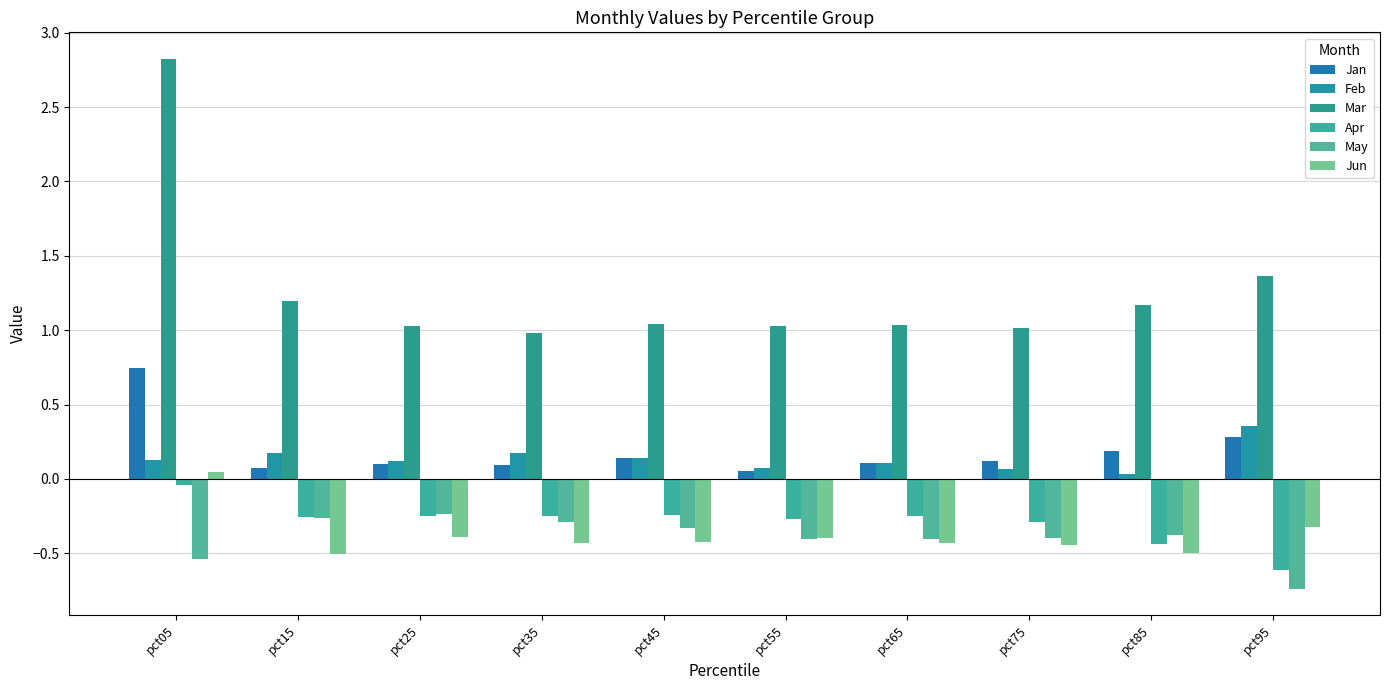

Does the chart contain any negative values?

Yes